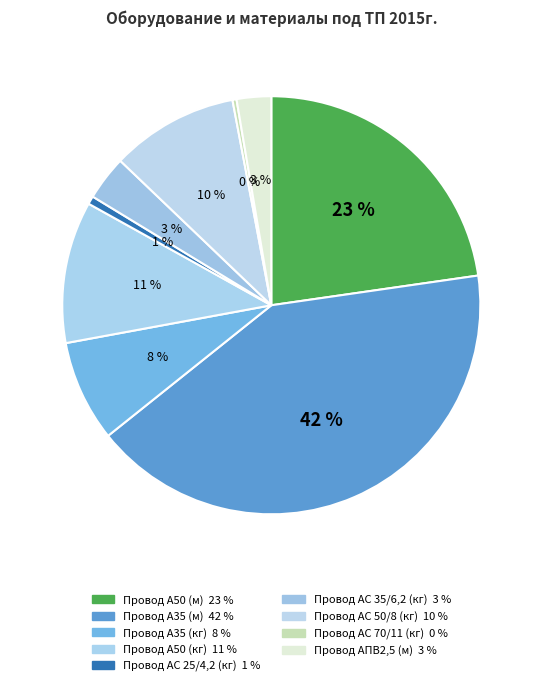

How many slices are in this pie chart?

9